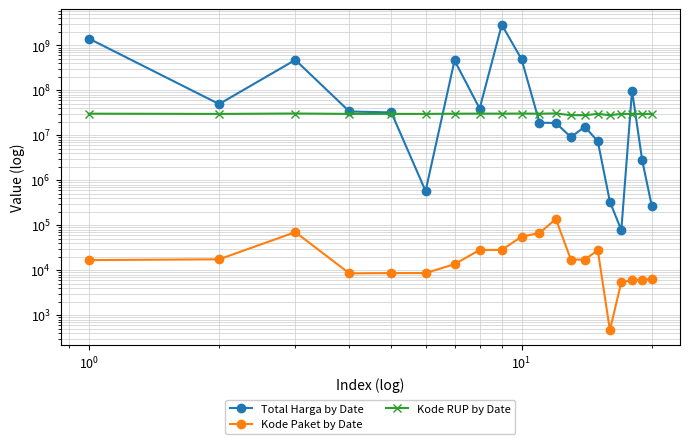

How many lines are shown in the chart?

3